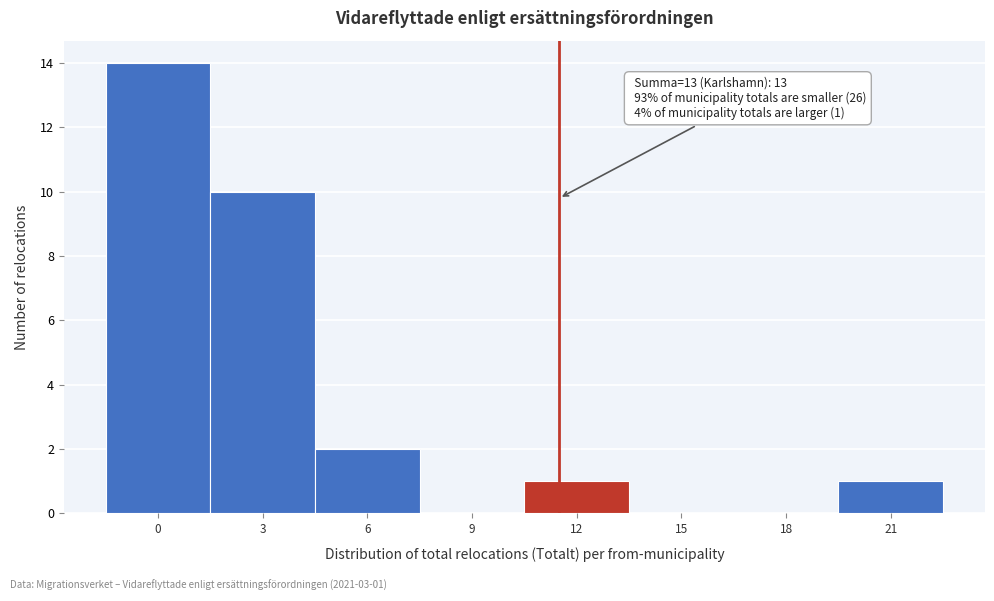

Reading left to right, transcribe all the data shown in this chart.

0=14	3=10	6=2	9=0	12=1	15=0	18=0	21=1